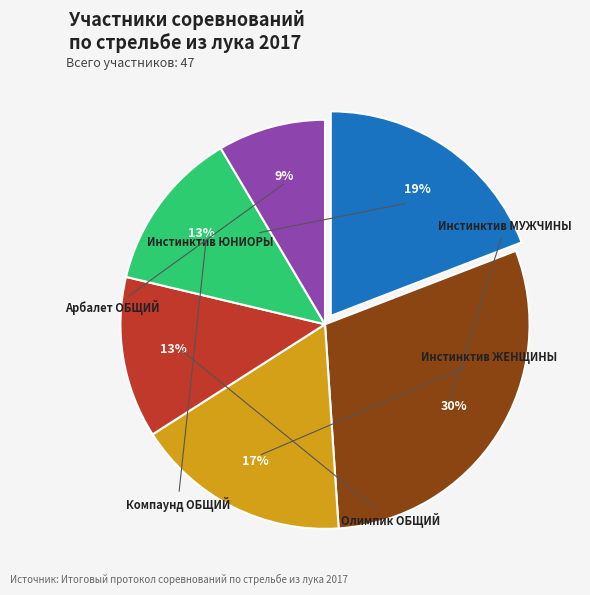

Is there any slice that represents more than half of the pie?

No